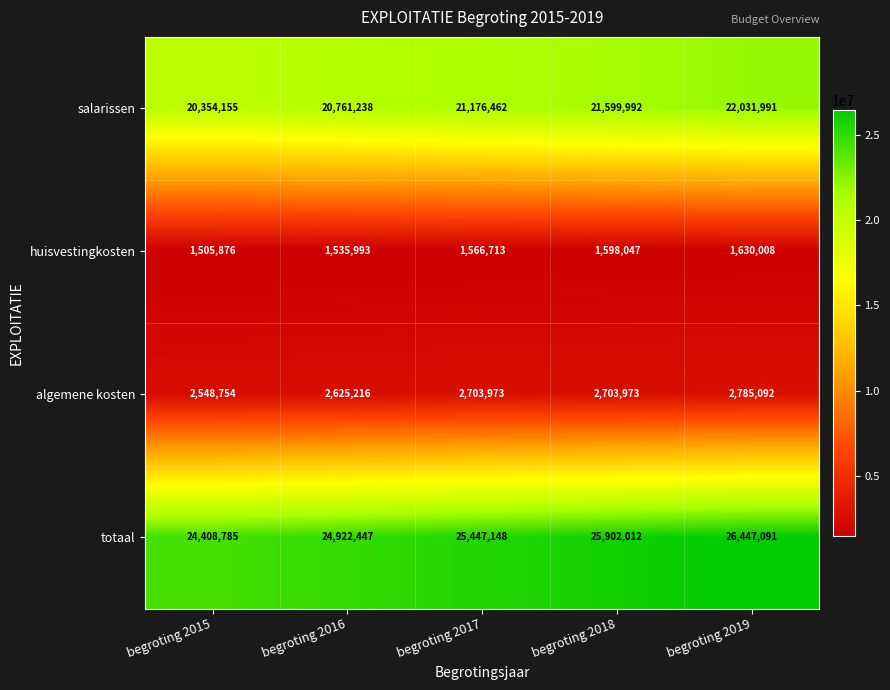

How many totaal values are between 24922447 and 25902012?

3